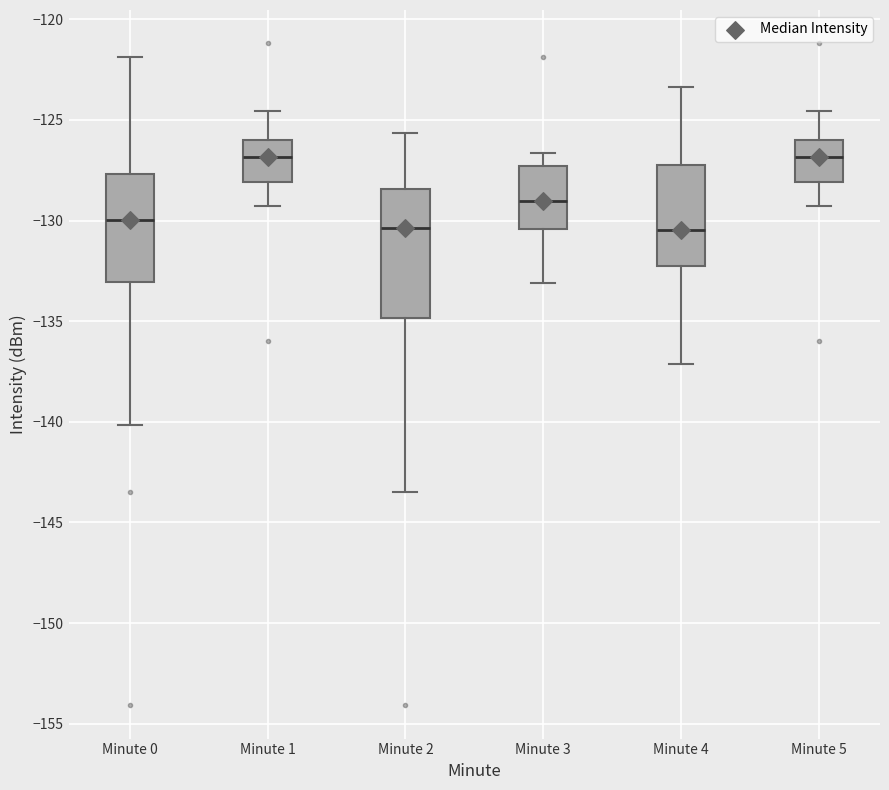

Reading left to right, read every box against the y-axis: the position of its median line, the range the box covers, and the ends of its whiskers. The values are not printed on the chart, so give them approximately, as read against the axis.

Minute 0: median -130.0, box -133.0 to -127.5, whiskers -140.0 to -122.0
Minute 1: median -127.0, box -128.0 to -126.0, whiskers -129.5 to -124.5
Minute 2: median -130.5, box -135.0 to -128.5, whiskers -143.5 to -125.5
Minute 3: median -129.0, box -130.5 to -127.5, whiskers -133.0 to -126.5
Minute 4: median -130.5, box -132.5 to -127.5, whiskers -137.0 to -123.5
Minute 5: median -127.0, box -128.0 to -126.0, whiskers -129.5 to -124.5